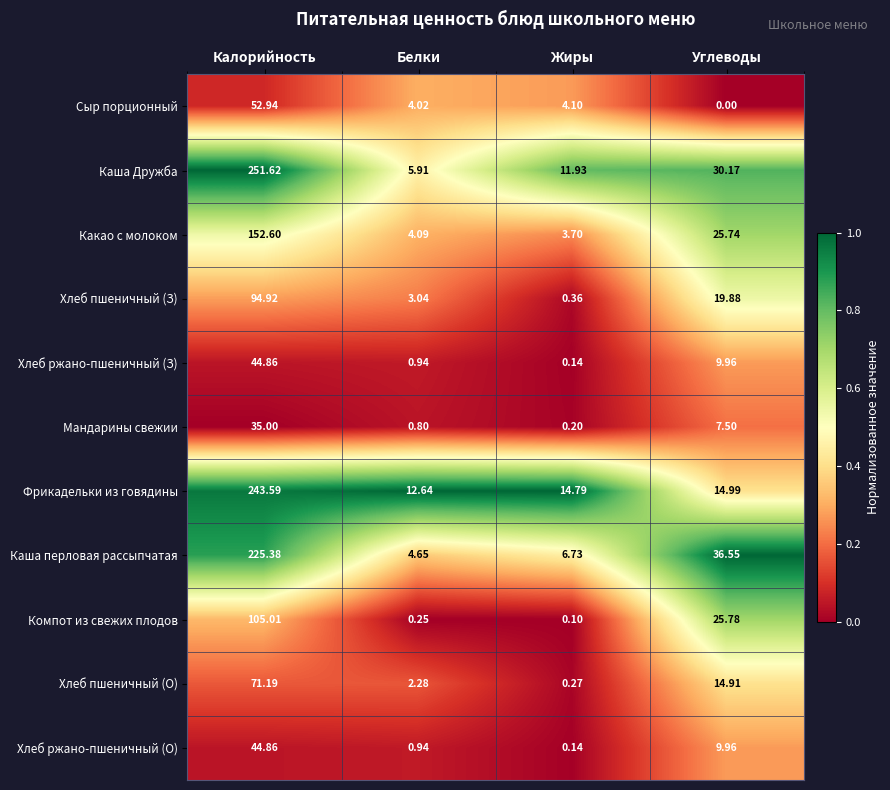

Is the value of Хлеб ржано-пшеничный (О) at Жиры greater than the value of Мандарины свежии at Калорийность?

No